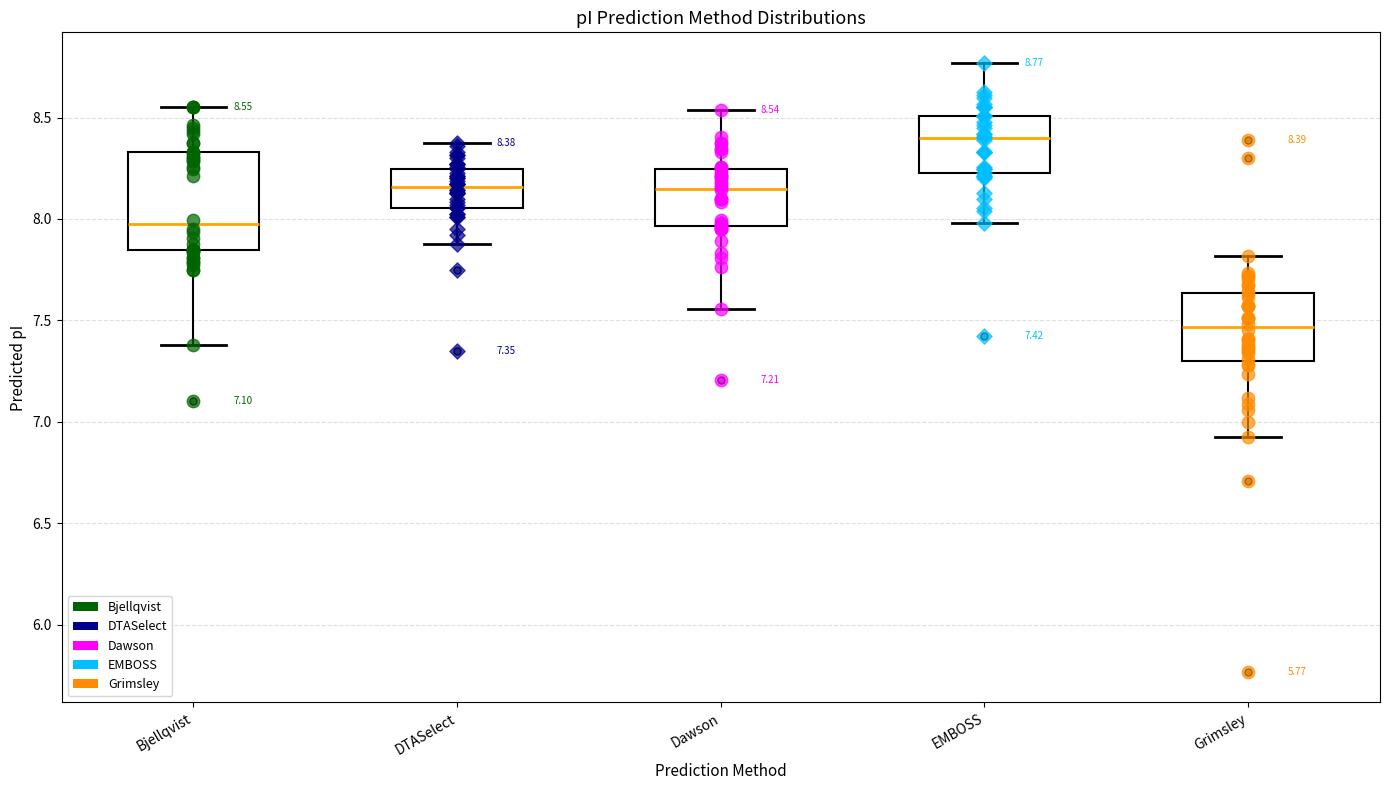

Which box's median line is the highest?

EMBOSS